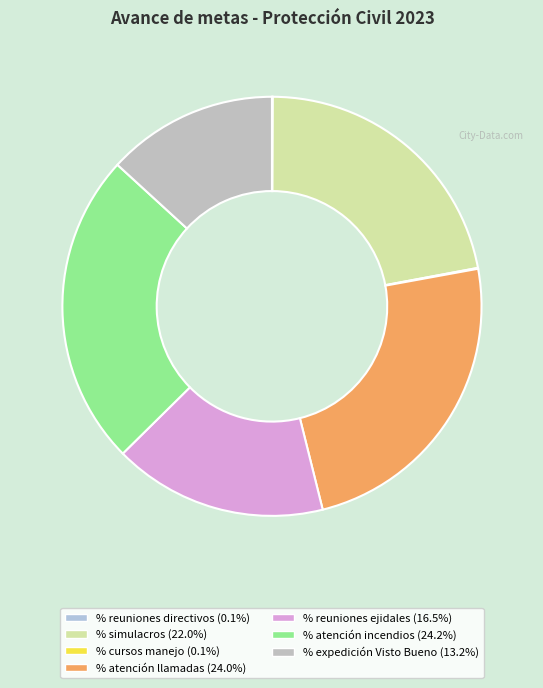

To the nearest percent, what portion does % atención incendios represent?

24%